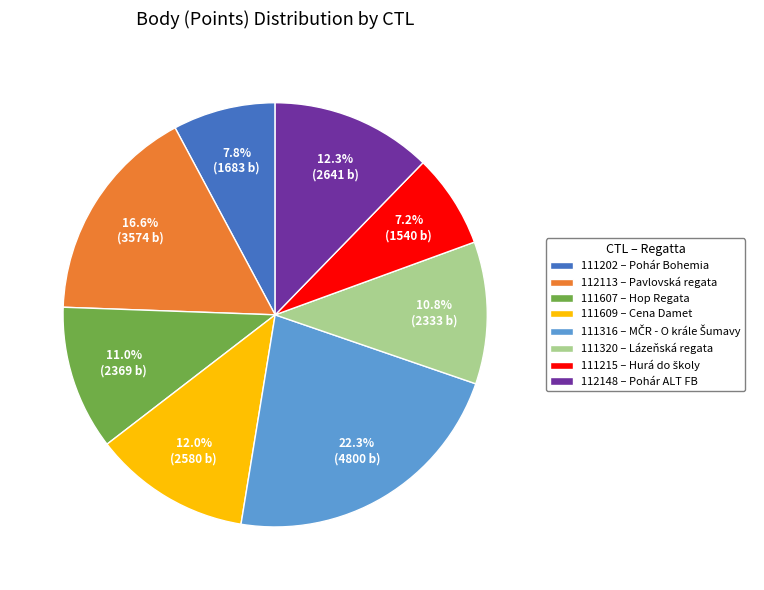

To the nearest percent, what is the difference between the 111316 and 111607 slice percentages?

11%